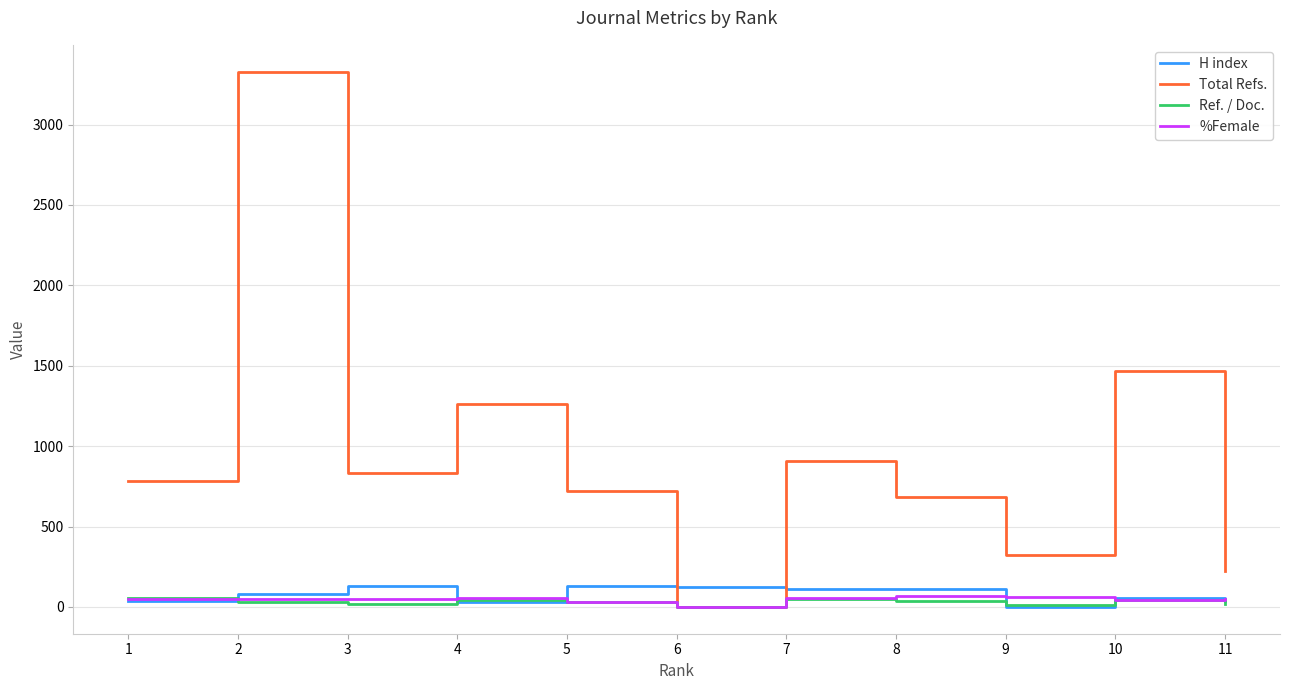

What is the highest value of the H index series?

133.0